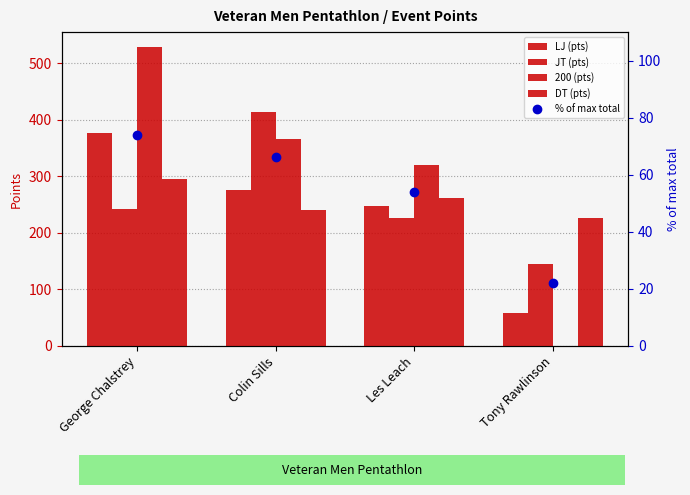

True or false: LJ (pts) has a value of 153.7 at Colin Sills.

False